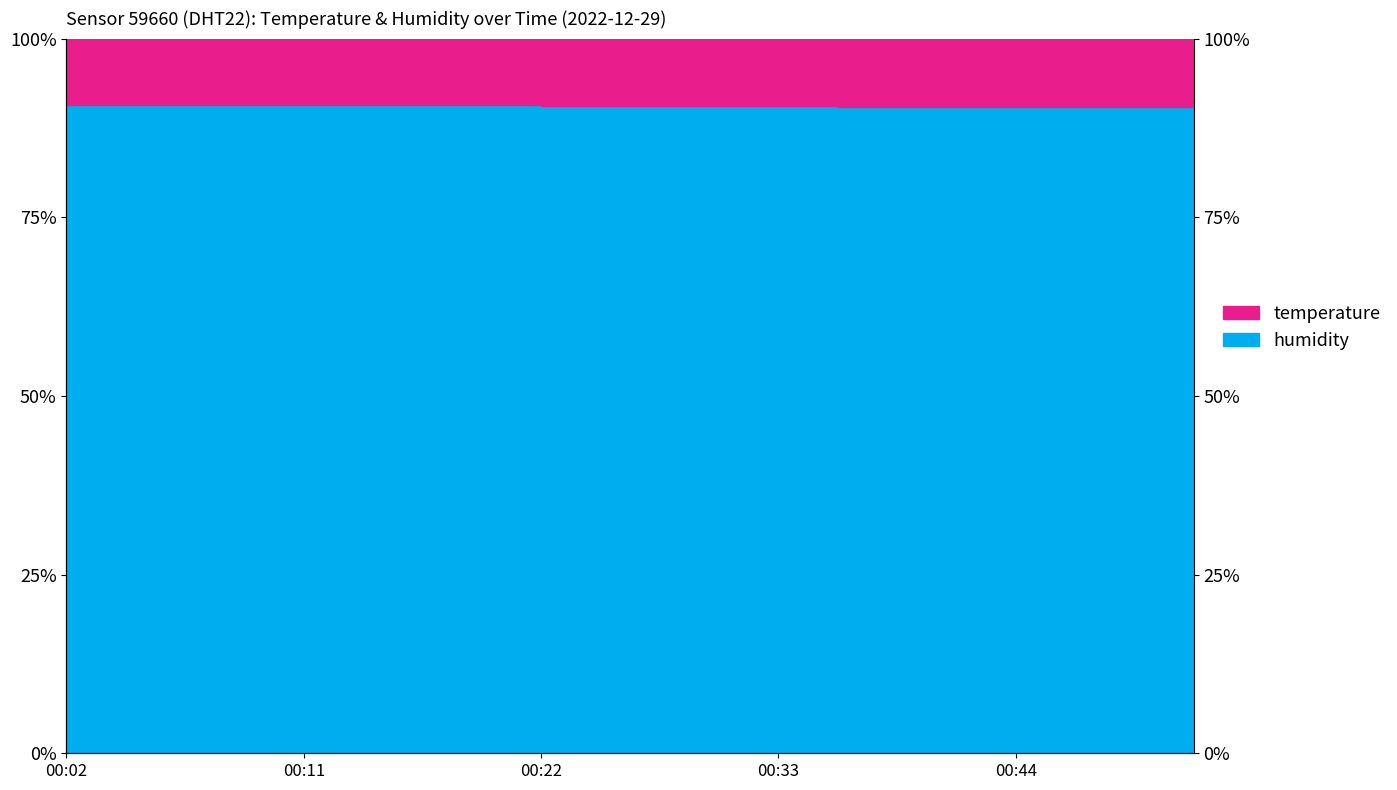

Reading left to right, transcribe all the data shown in this chart.

90.7	90.7	90.7	90.7	90.7	90.7	90.7	90.7	90.6	90.6	90.6	90.6	90.6	90.5	90.5	90.5	90.5	90.5	90.5	90.6